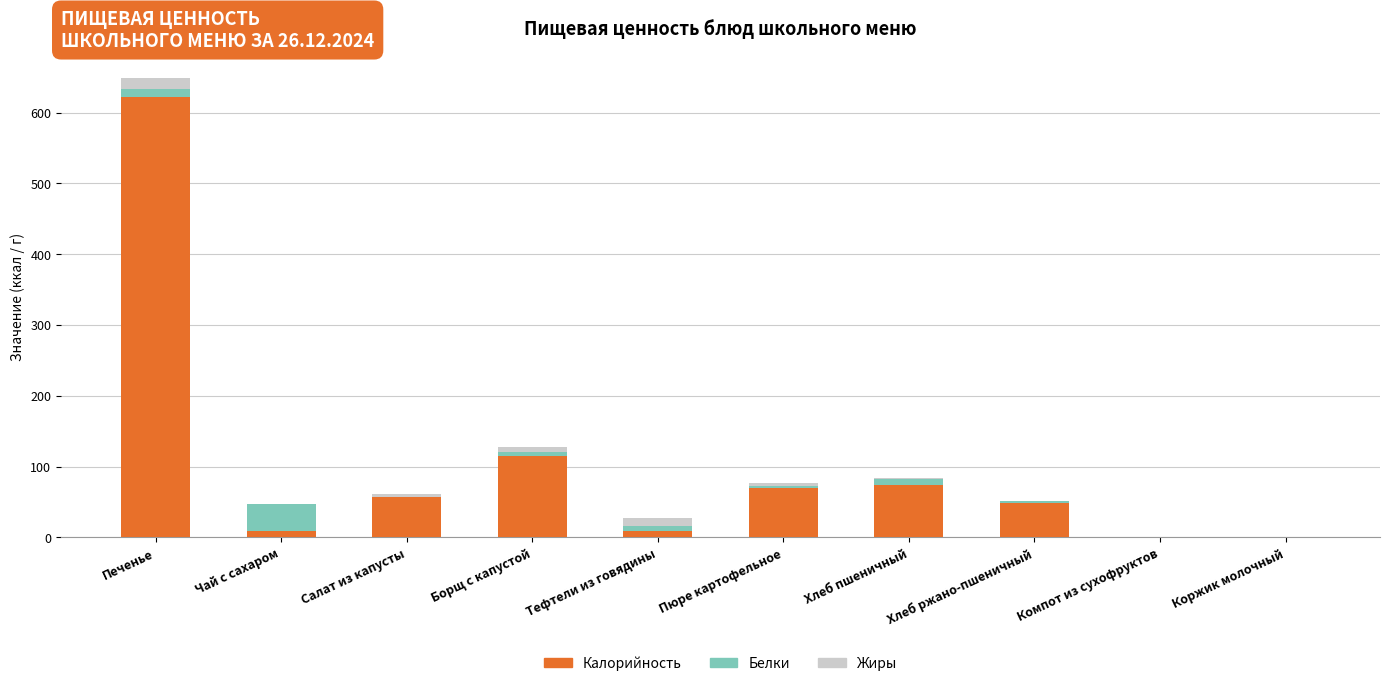

At which category is the sum across all series the highest?

Печенье